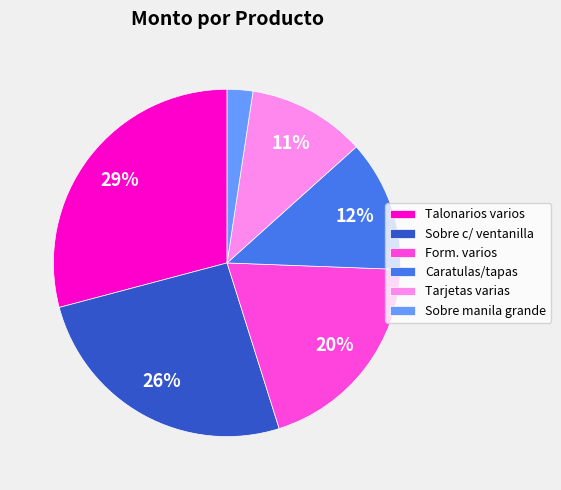

What percentage is the Form. varios slice, to the nearest percent?

20%